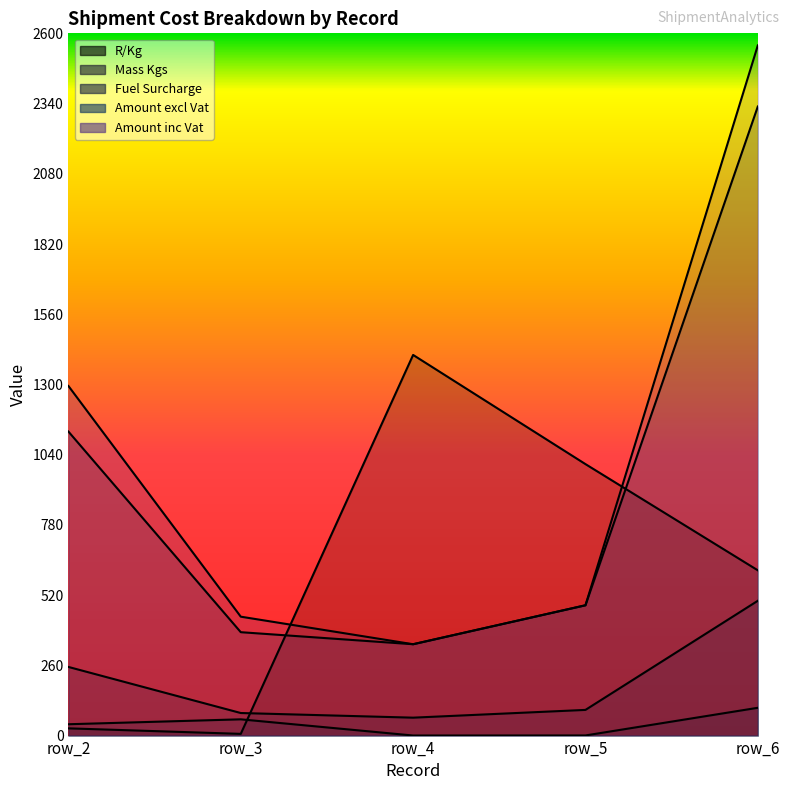

True or false: Mass Kgs and Fuel Surcharge cross at least once.

False